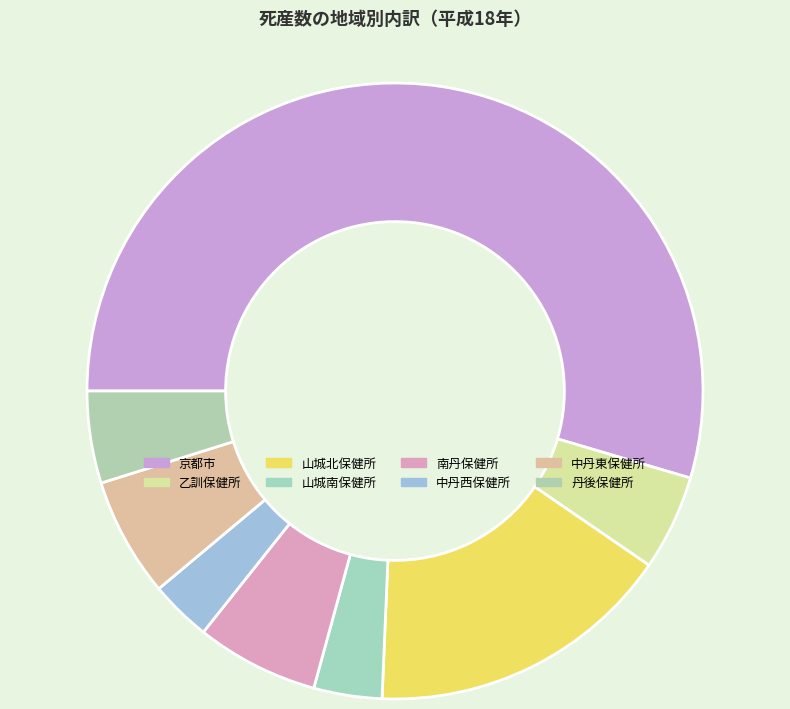

Rank the categories by value from highest to lowest.

京都市, 山城北保健所, 南丹保健所, 中丹東保健所, 乙訓保健所, 丹後保健所, 山城南保健所, 中丹西保健所